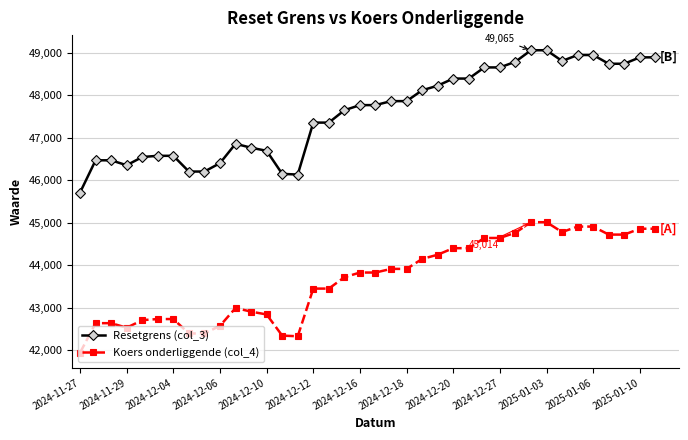

What is the difference between the second highest and minimum values in the Resetgrens (col_3) series?

3352.4